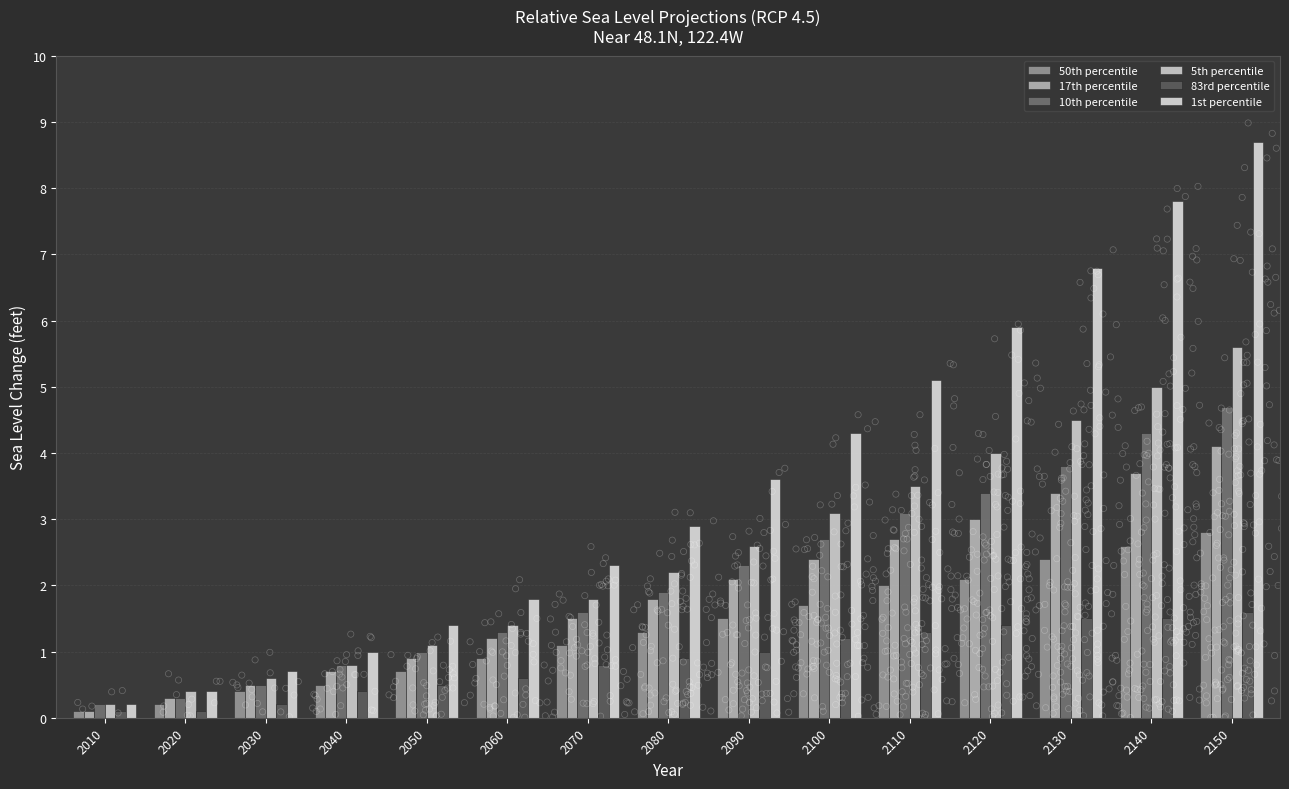

Is the value of 5th percentile at 2060 greater than the value of 83rd percentile at 2050?

Yes